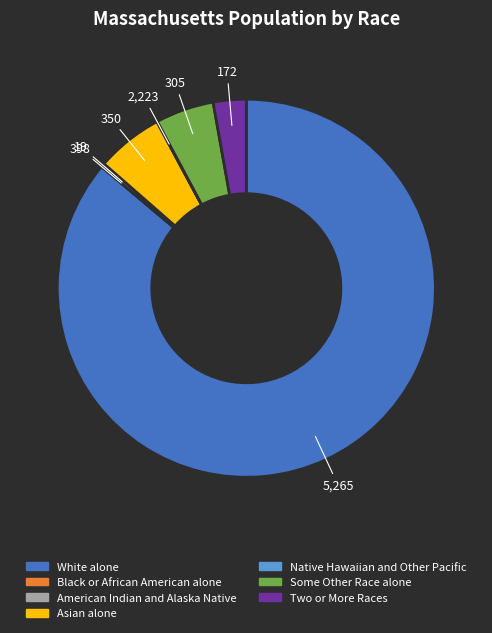

The White alone slice represents 97% of the pie. True or false?

False